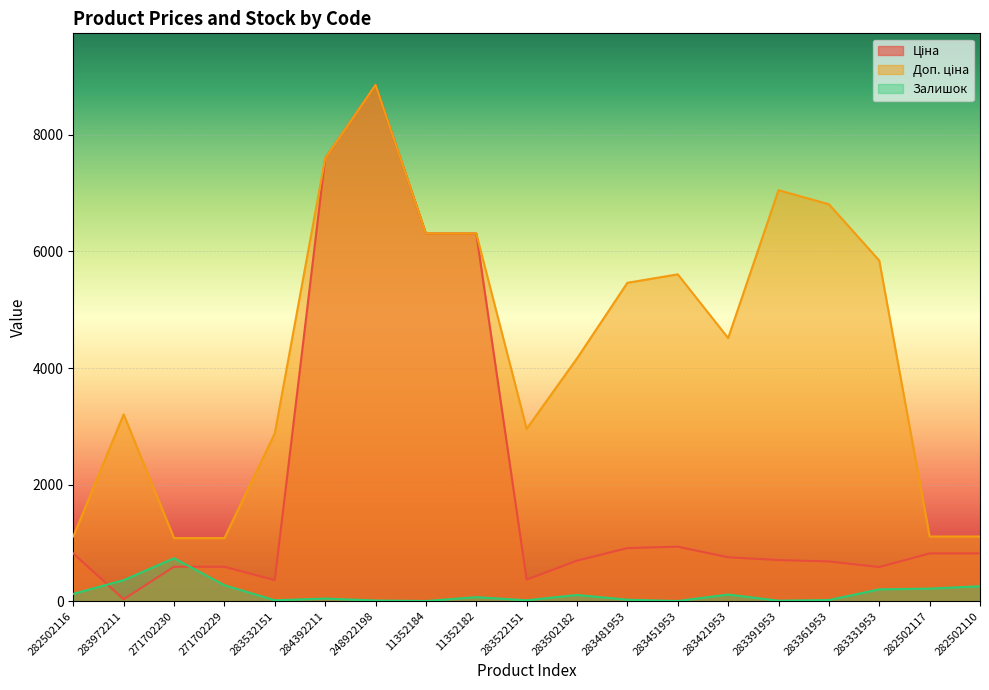

At which label does Ціна reach its minimum?

283972211